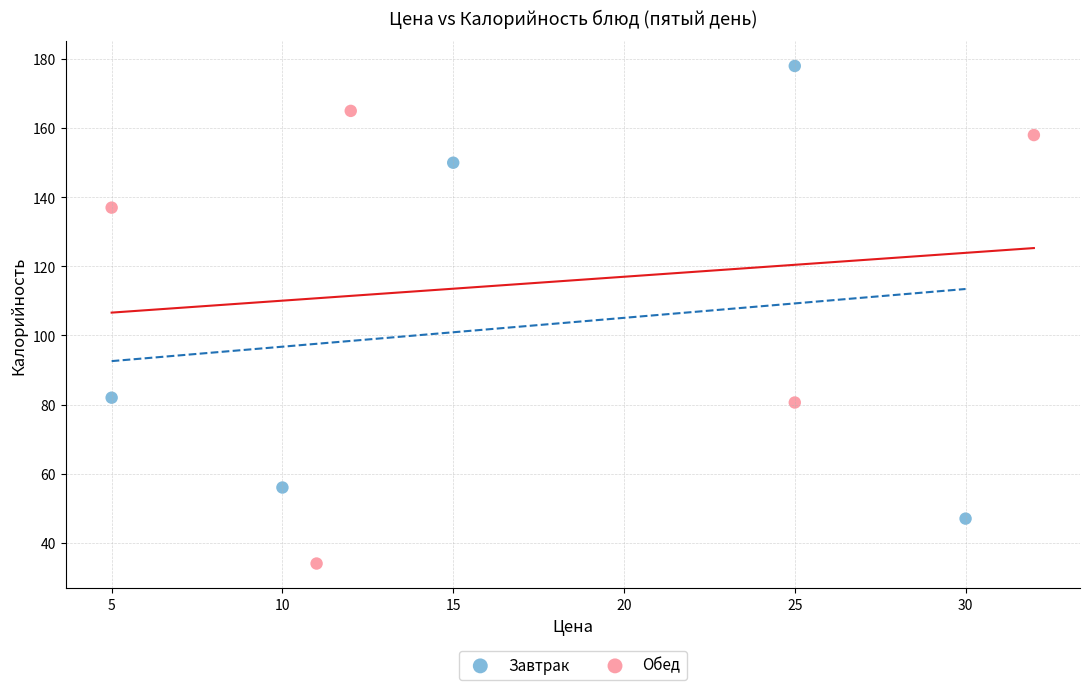

Which series reaches the maximum Y coordinate?

Завтрак